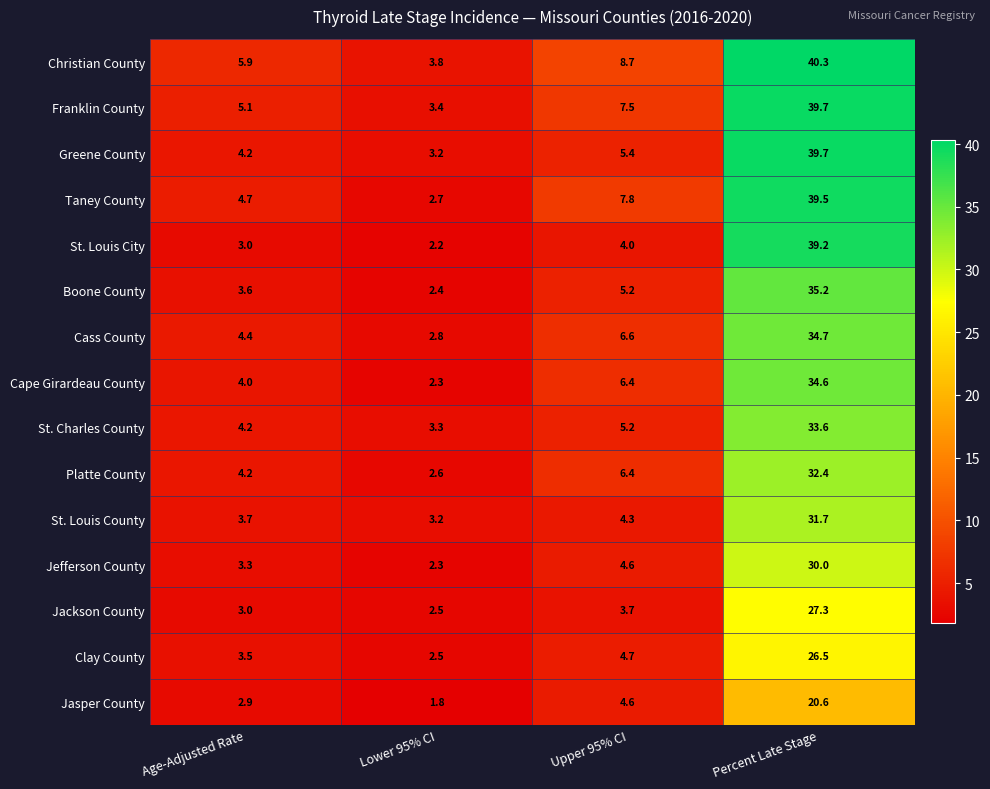

Which series changed the most between Upper 95% CI and Percent Late Stage?

St. Louis City